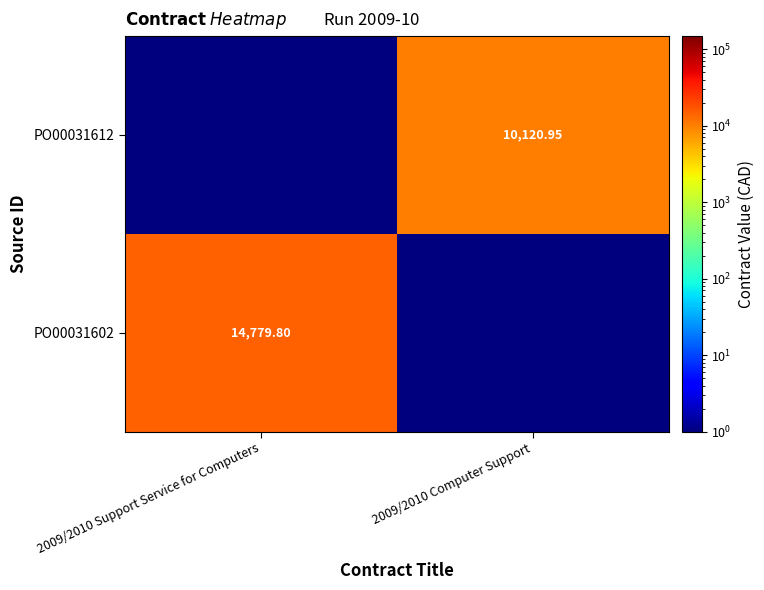

What is the total value across all series at 2009/2010 Computer Support?

10121.1